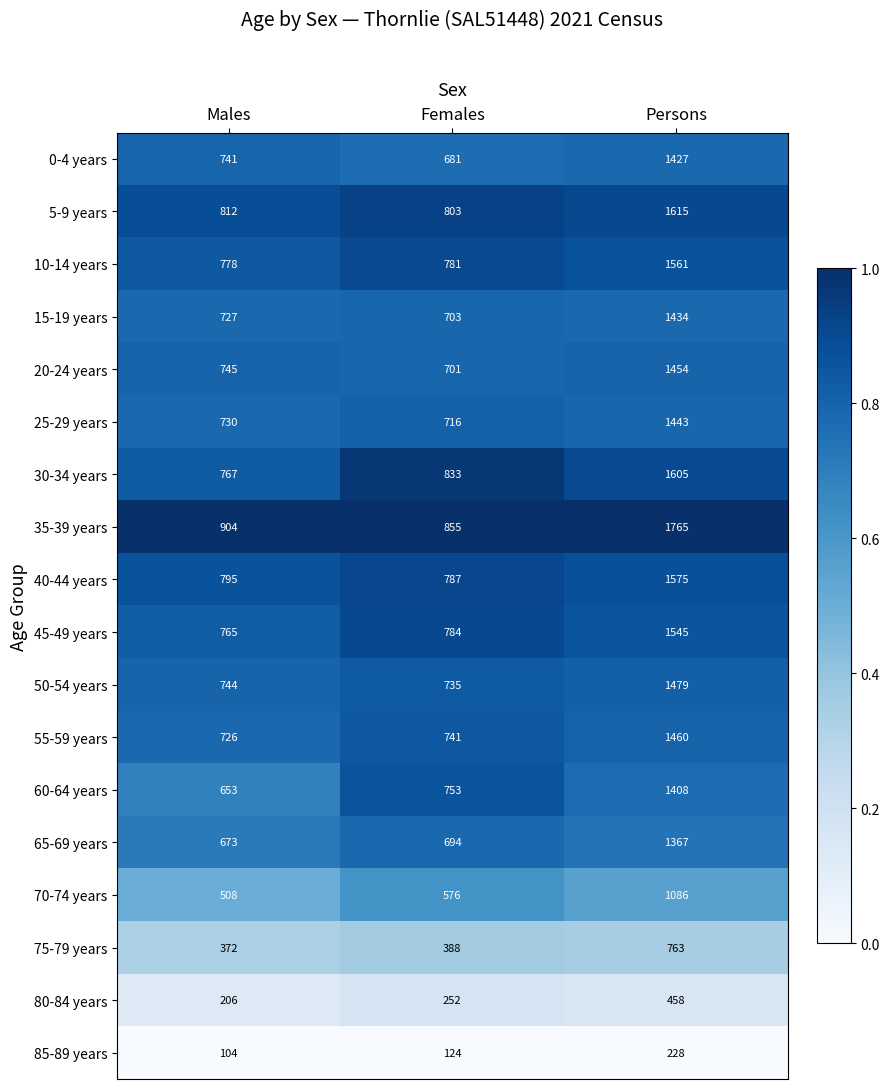

What is the greatest value displayed?

1765